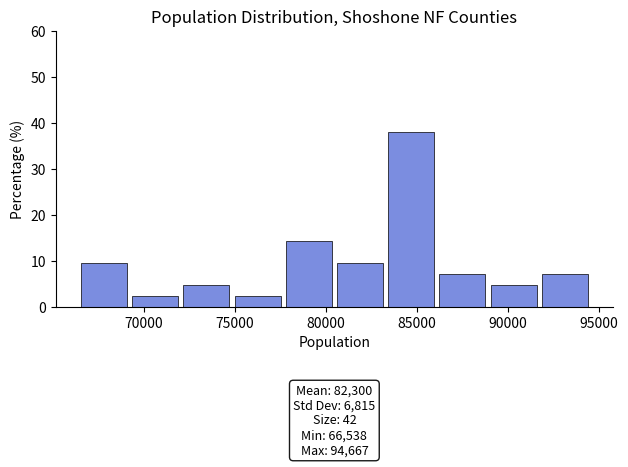

Which range on the x-axis has the tallest bar?

83500 to 86000